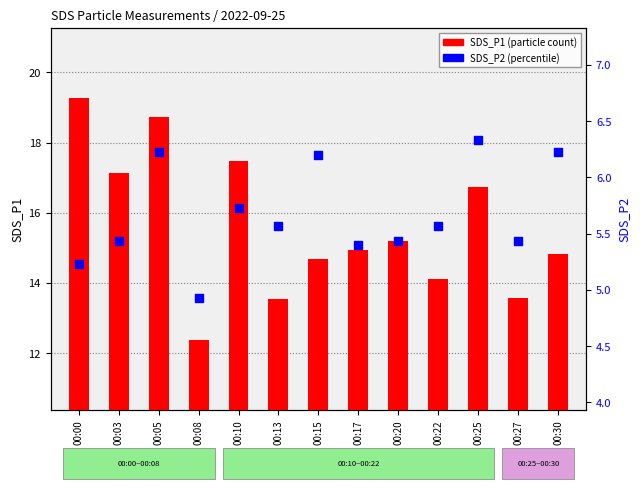

Which series reaches the minimum Y coordinate?

SDS_P2